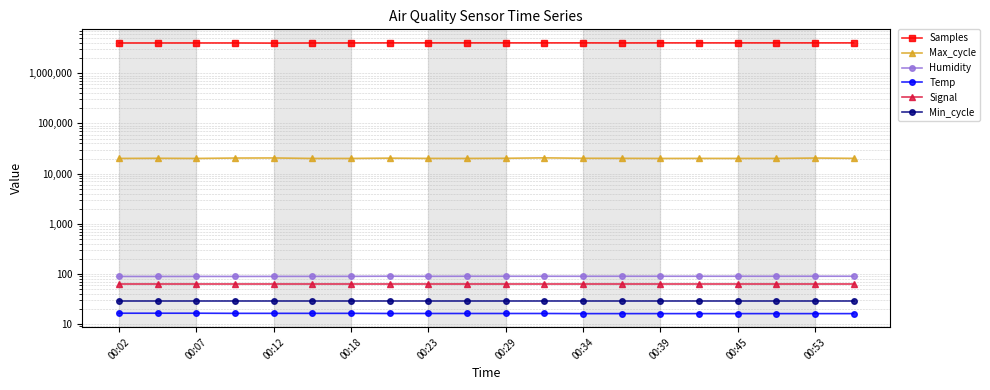

At which label does Samples first exceed 4032288?

00:39